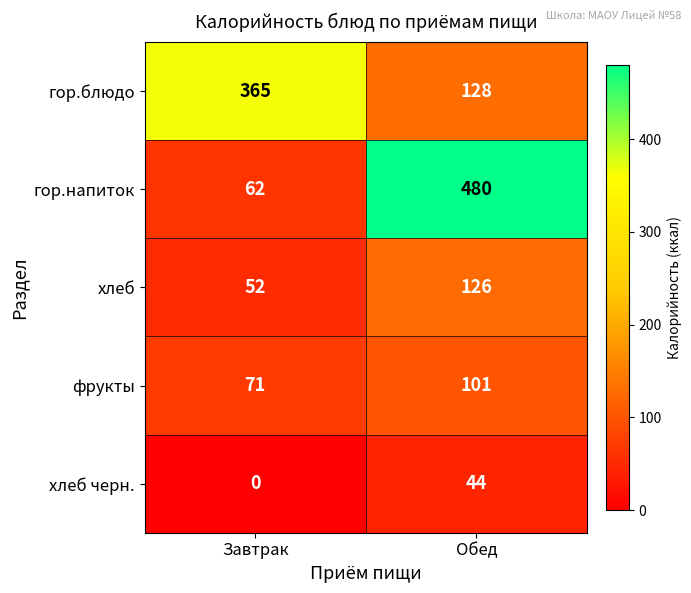

Rank the categories by хлеб черн. value from lowest to highest.

Завтрак, Обед